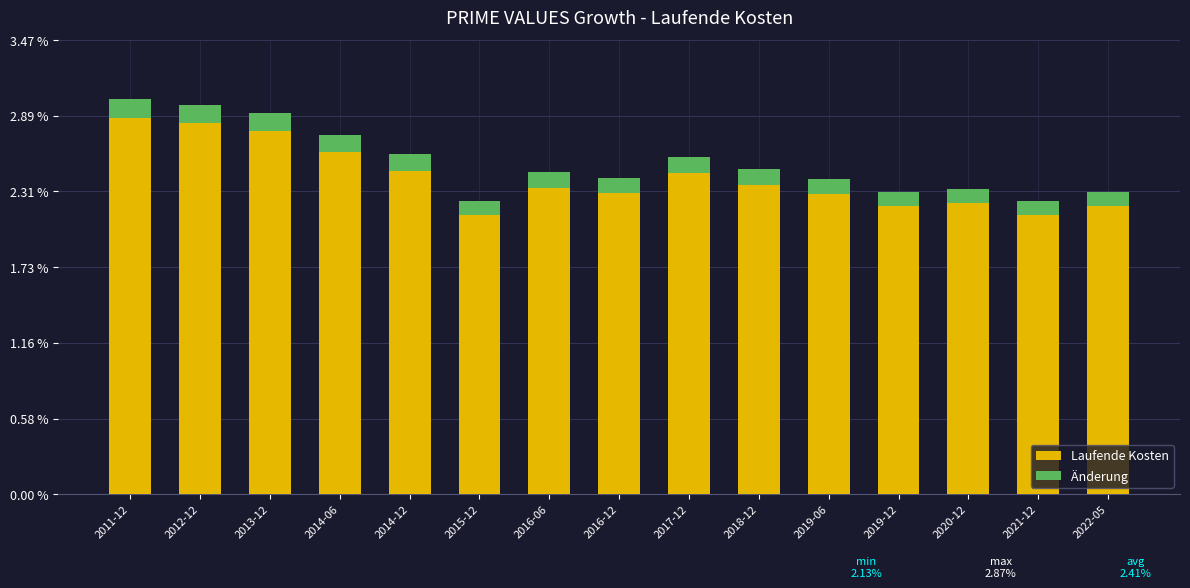

What is the maximum value for Laufende Kosten?

2.9